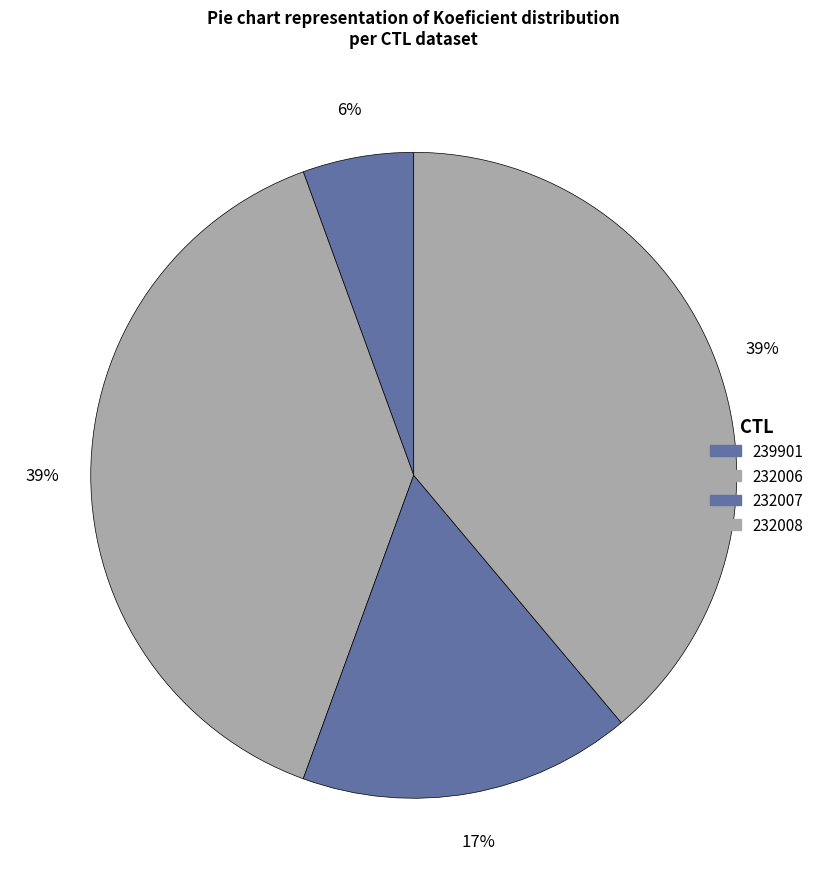

What is the largest slice in the pie chart?

232006